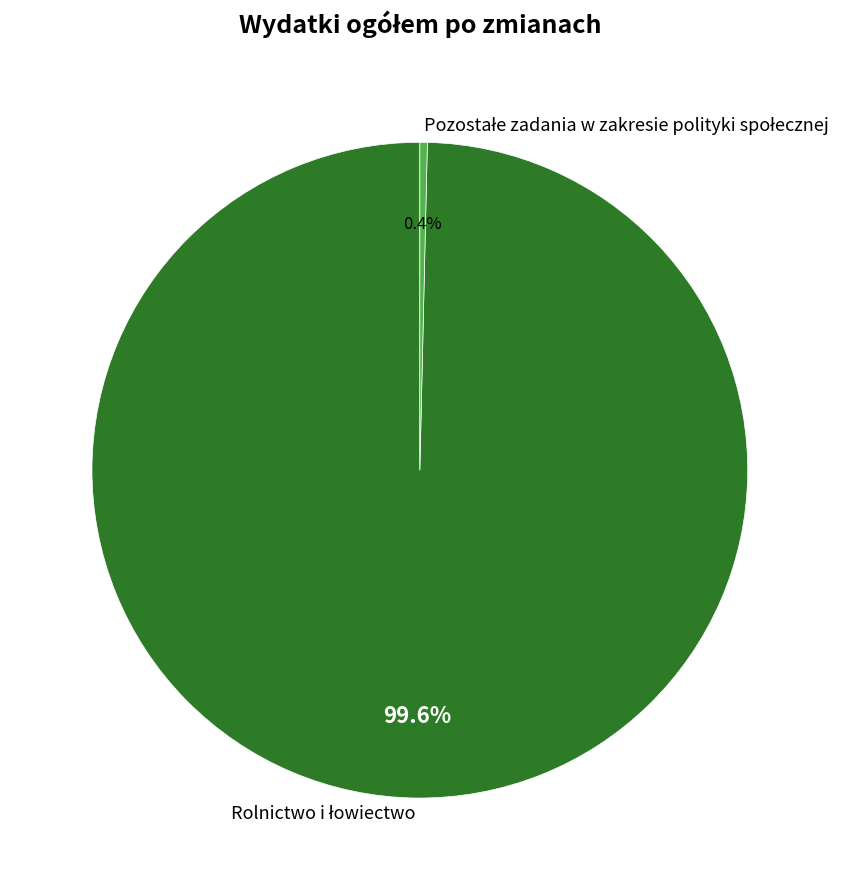

Is there any slice that represents more than half of the pie?

Yes